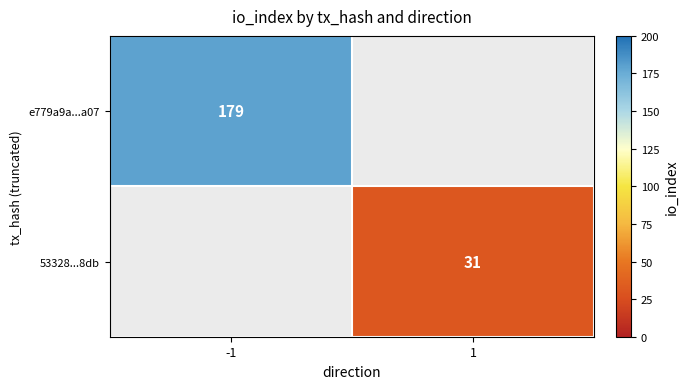

The value of e779a9a...a07 at -1 is 62. True or false?

False